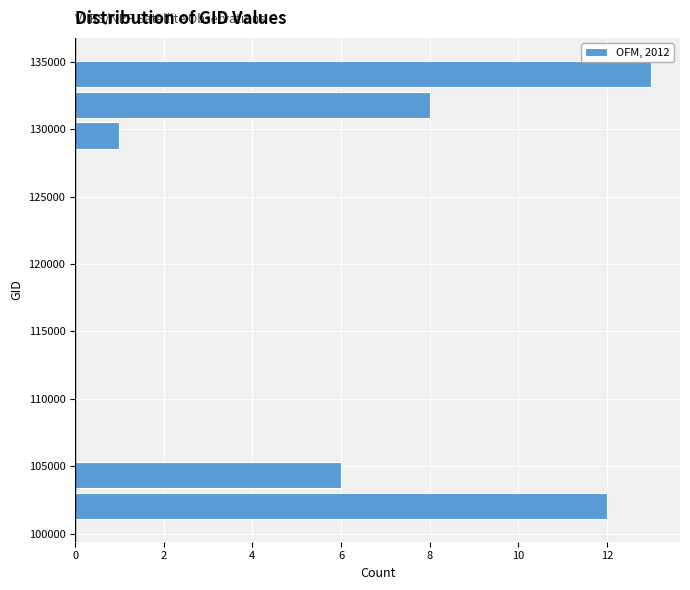

Which range on the y-axis has the longest bar?

133000 to 135000